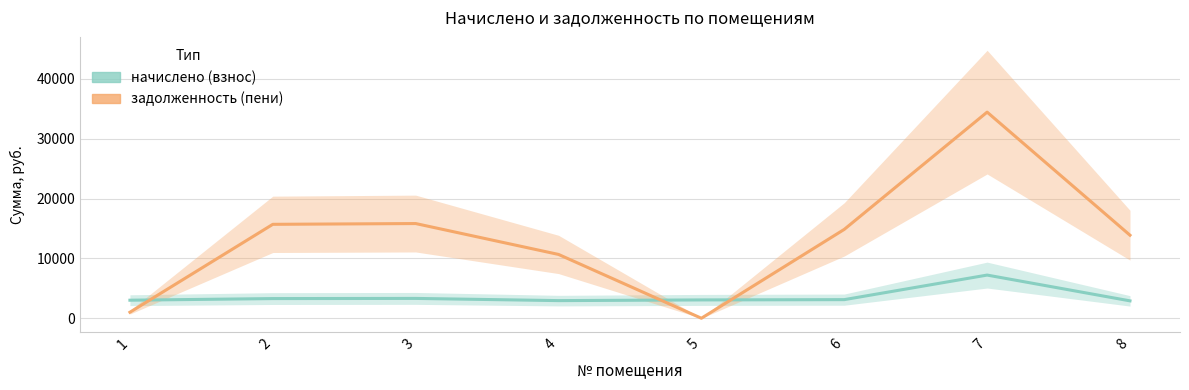

True or false: начислено (взнос) has a value of 5580.9 at 2.

False